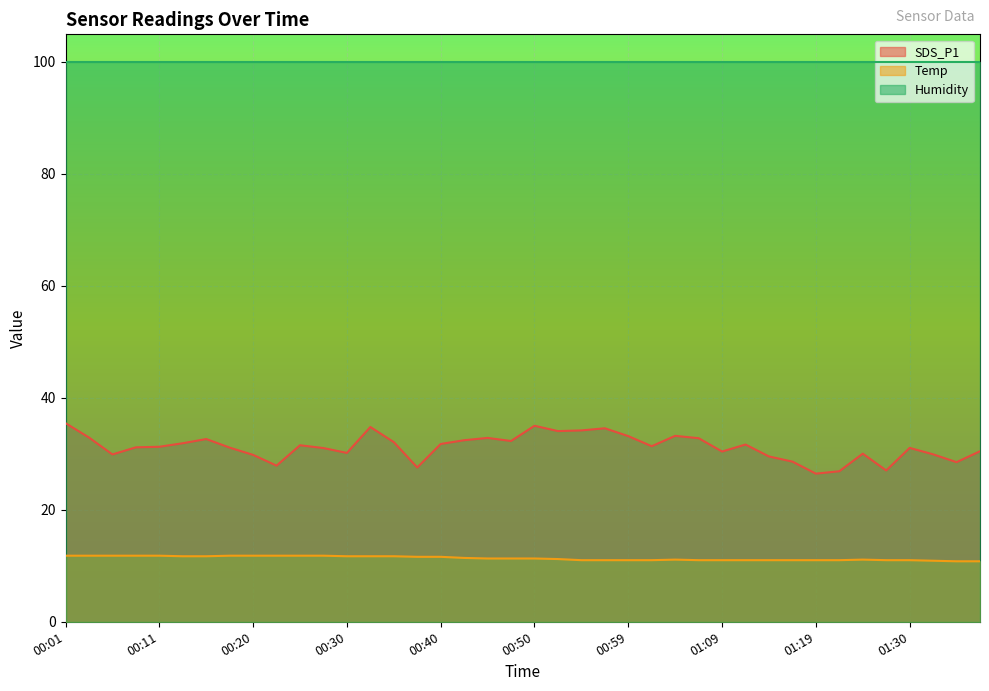

What is the lowest value of the SDS_P1 series?

26.4